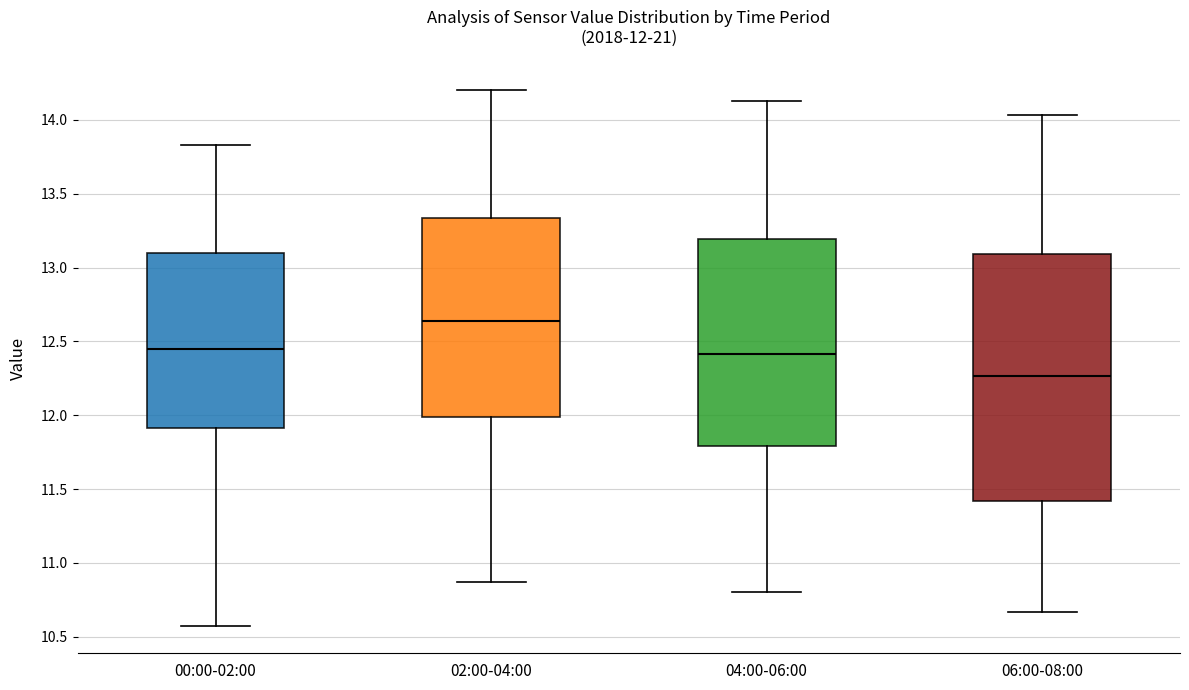

Which box has the lowest median line?

06:00-08:00